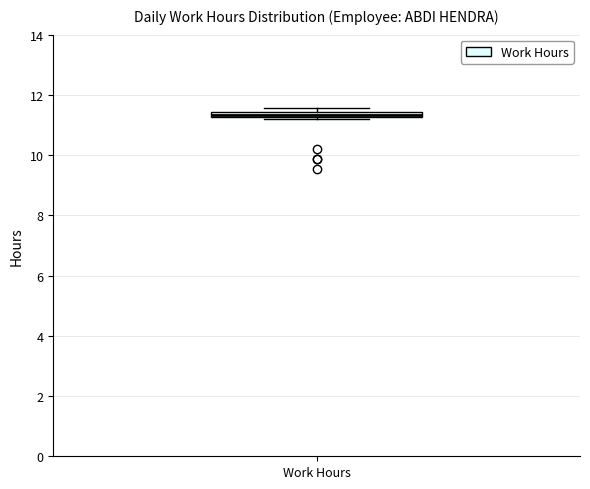

Where is the upper edge of the box for Work Hours on the y-axis? The values are not printed on the chart, so give them approximately, as read against the axis.

11.4